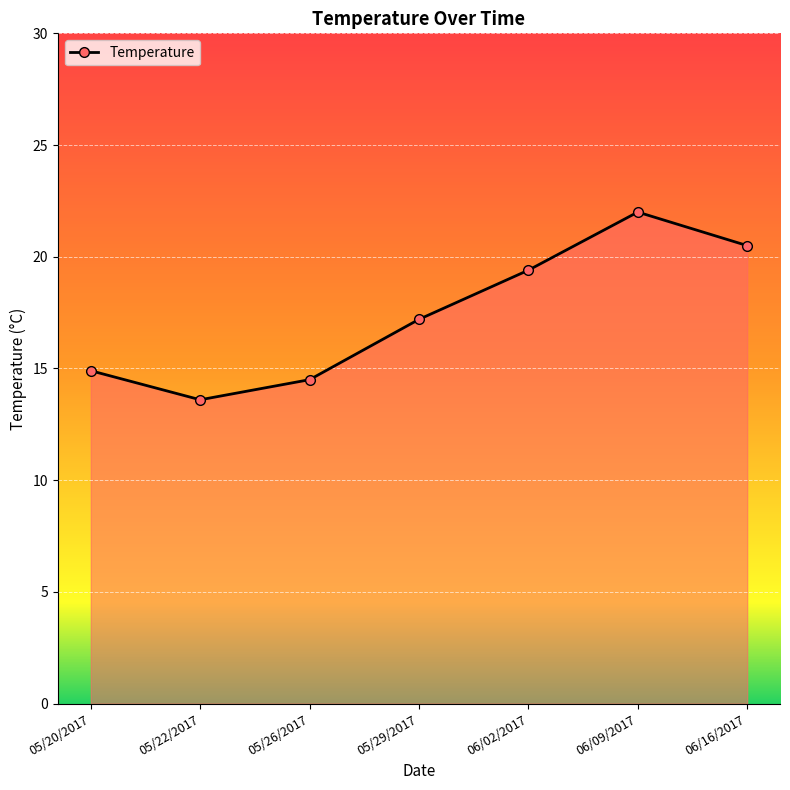

What is the label of the 5th point from the right?

05/26/2017